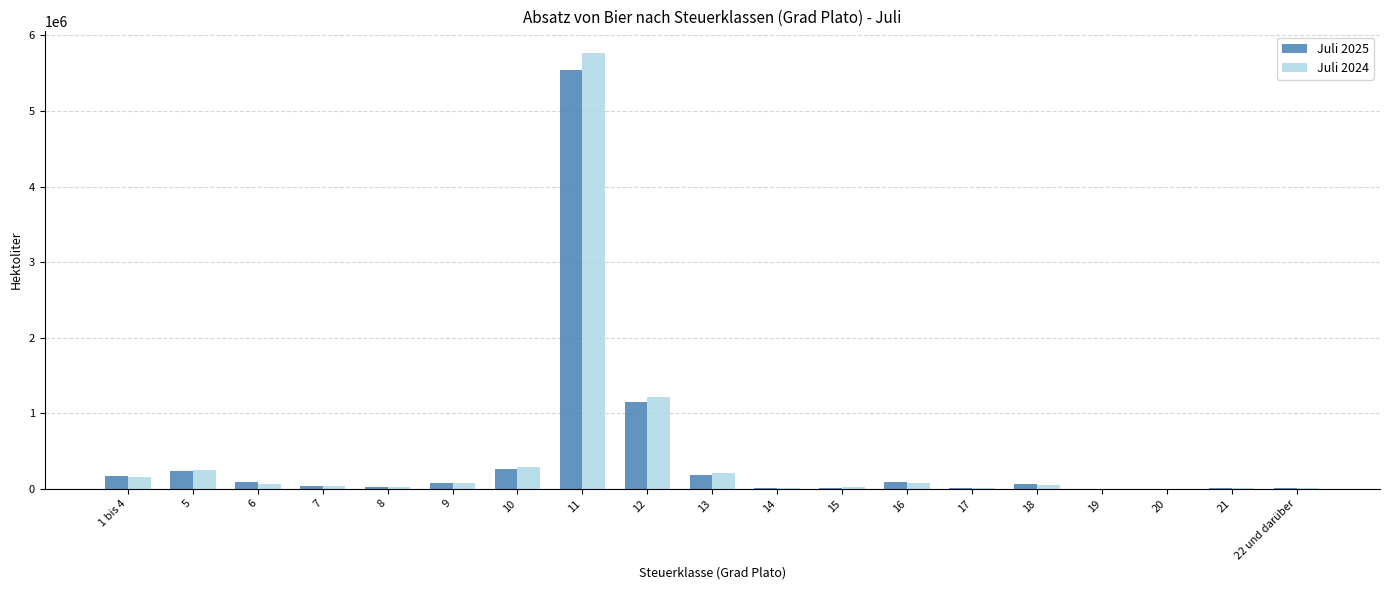

At which label does Juli 2025 reach its peak?

11